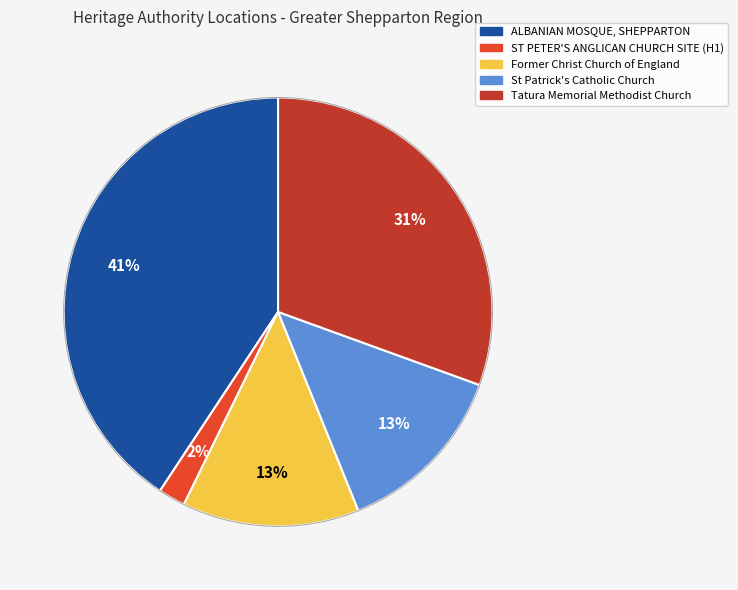

What is the largest slice in the pie chart?

ALBANIAN MOSQUE, SHEPPARTON